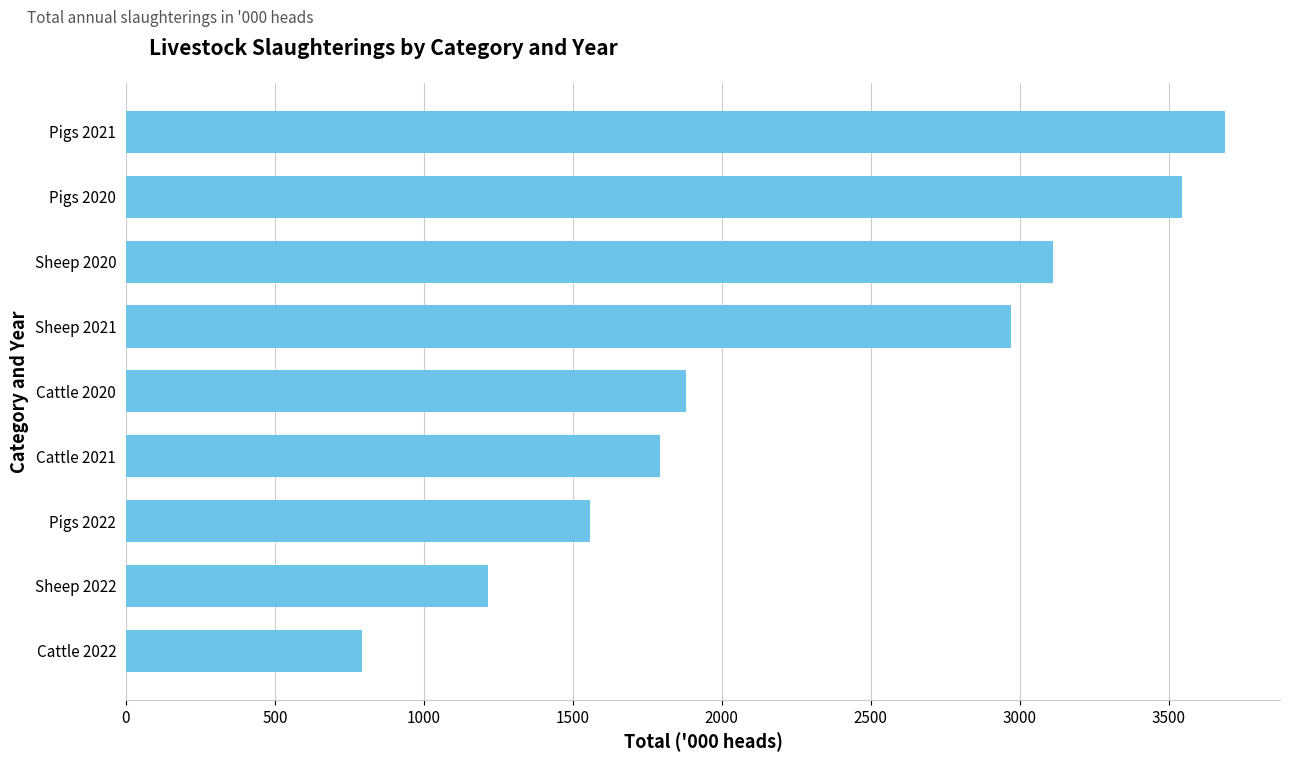

Which has a higher value, Sheep 2021 or Sheep 2022?

Sheep 2021